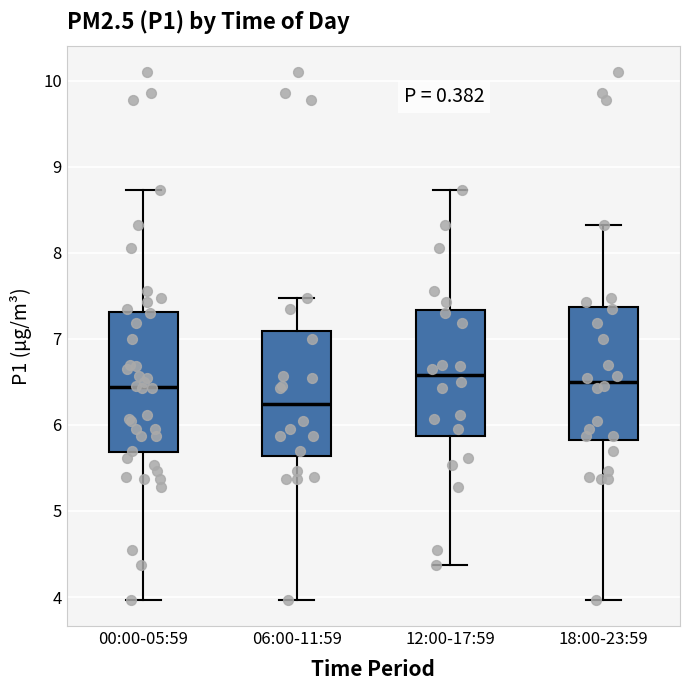

Reading left to right, read every box against the y-axis: the position of its median line, the range the box covers, and the ends of its whiskers. The values are not printed on the chart, so give them approximately, as read against the axis.

00:00-05:59: median 6.4, box 5.7 to 7.3, whiskers 4.0 to 8.7
06:00-11:59: median 6.2, box 5.6 to 7.1, whiskers 4.0 to 7.5
12:00-17:59: median 6.6, box 5.9 to 7.3, whiskers 4.4 to 8.7
18:00-23:59: median 6.5, box 5.8 to 7.4, whiskers 4.0 to 8.3